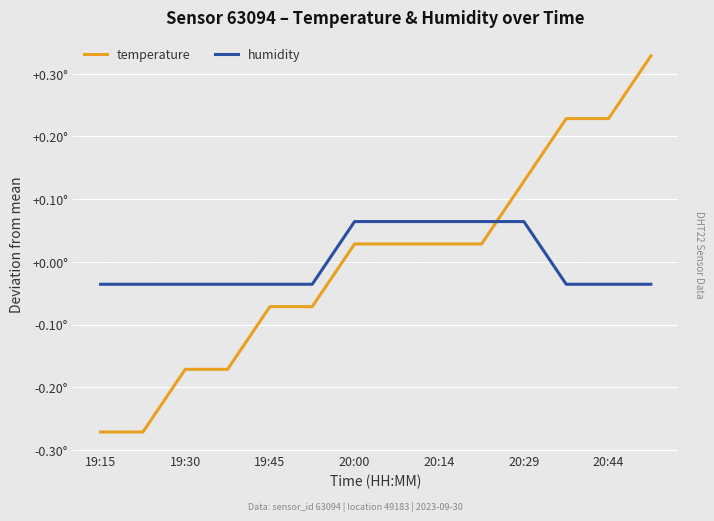

What are all the series names shown in the legend?

temperature, humidity